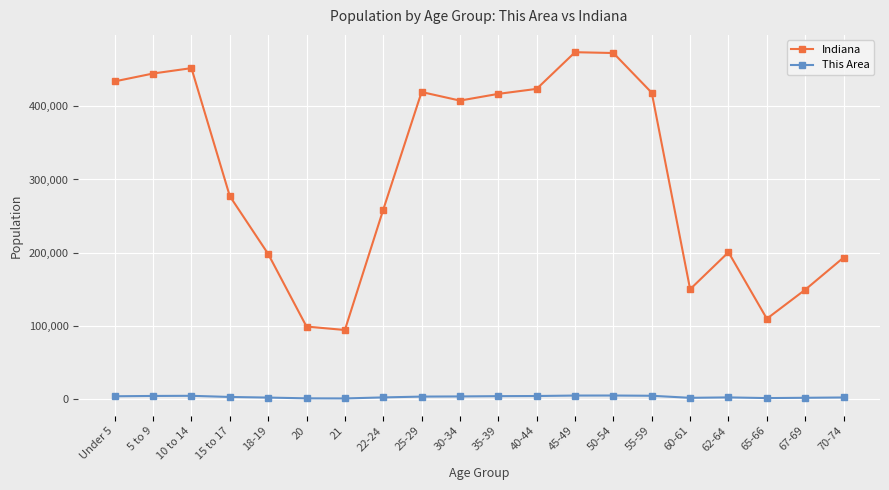

What is the label of the 20th point from the right?

Under 5